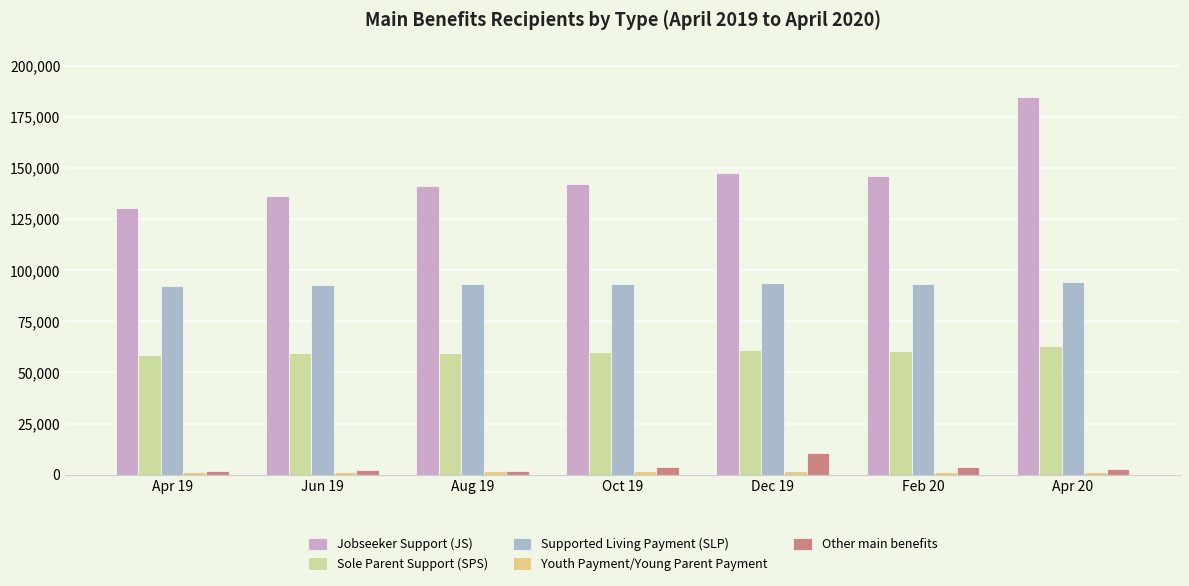

What position from the right is Oct 19?

4